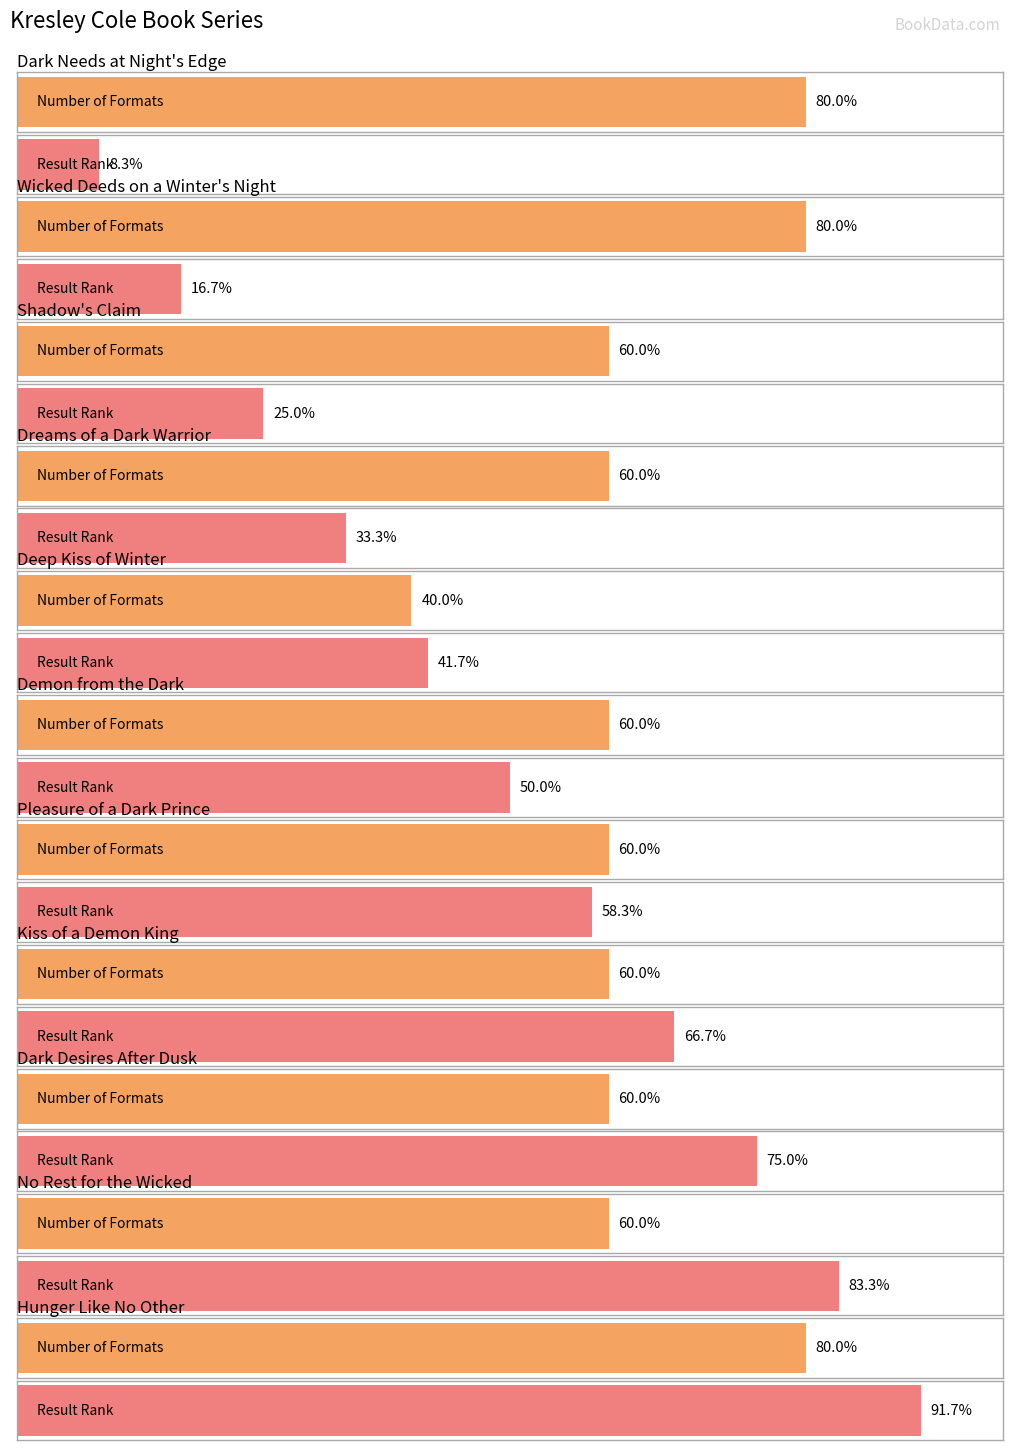

Rank the categories by value from highest to lowest.

Dark Needs at Night's Edge, Wicked Deeds on a Winter's Night, Hunger Like No Other, Shadow's Claim, Dreams of a Dark Warrior, Demon from the Dark, Pleasure of a Dark Prince, Kiss of a Demon King, Dark Desires After Dusk, No Rest for the Wicked, Deep Kiss of Winter